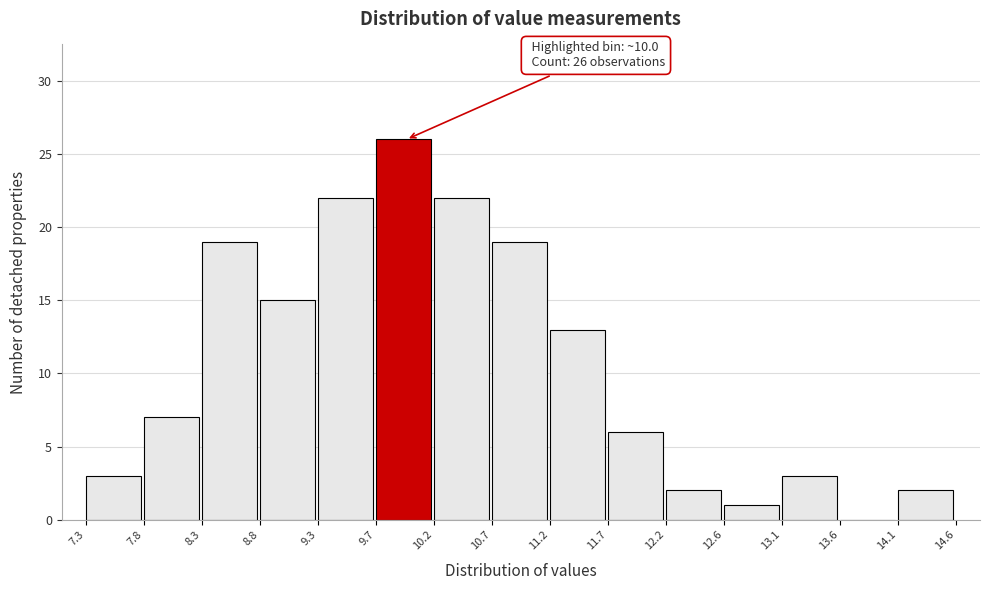

Which range on the x-axis has the tallest bar?

9.7 to 10.2